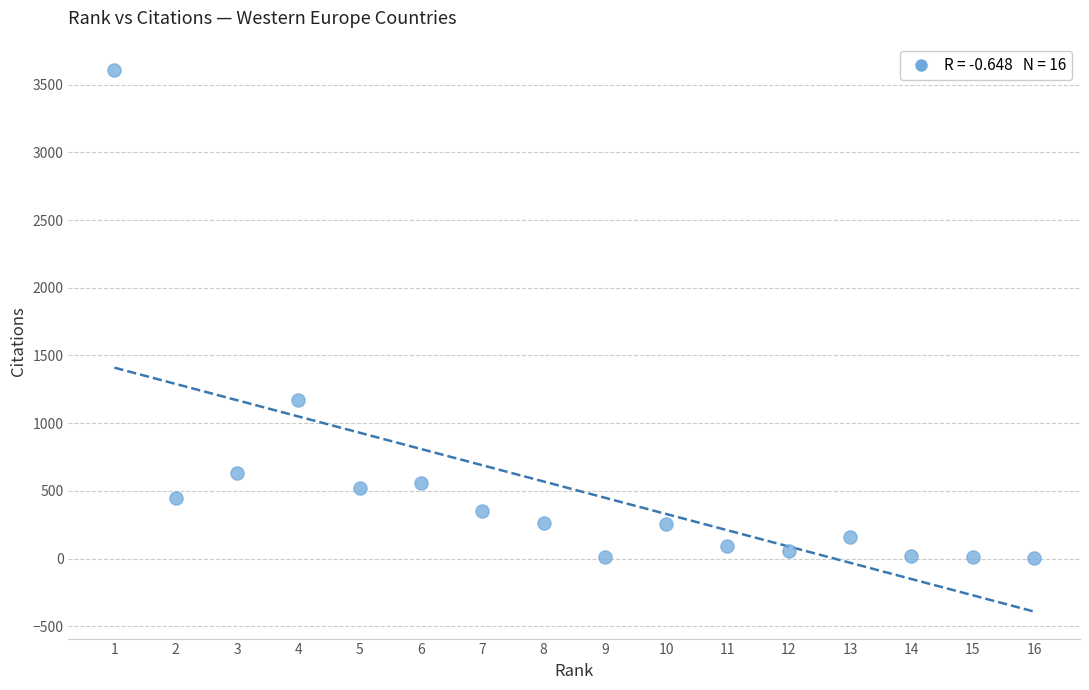

What Y value in the scatter plot is closest to 1804?

1168